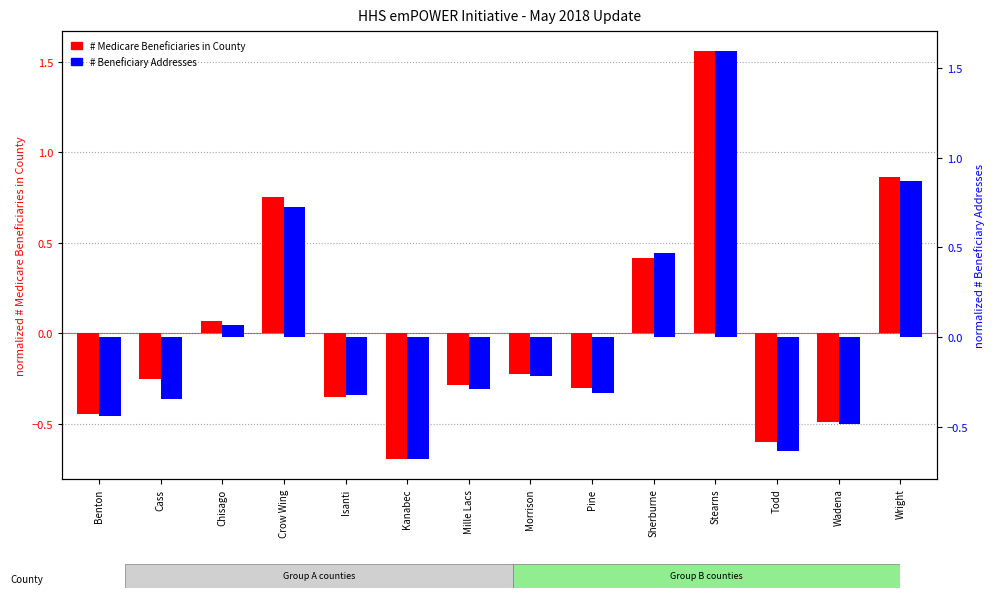

What are all the series names shown in the legend?

# Medicare Beneficiaries in County, # Beneficiary Addresses